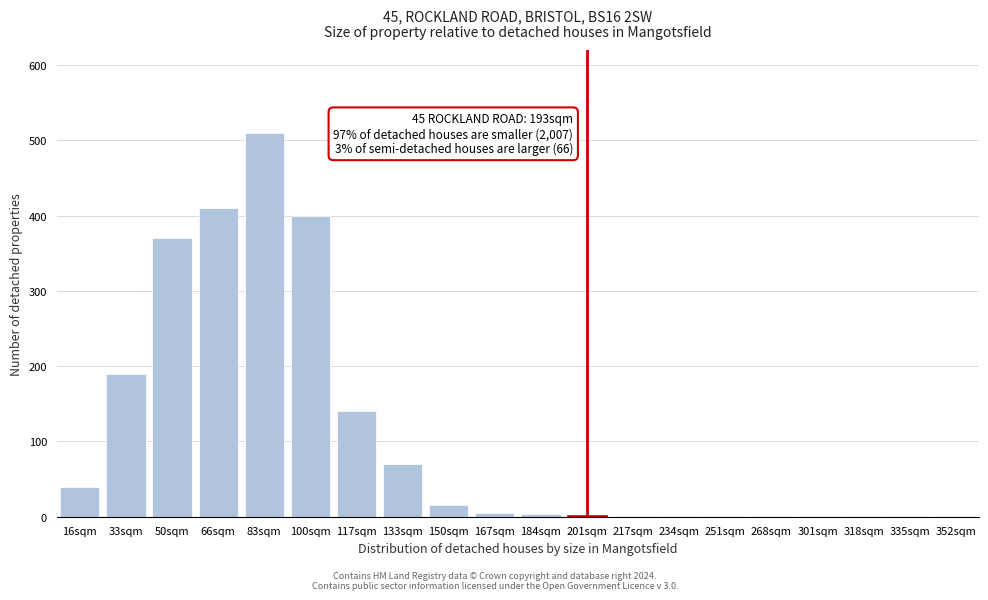

At which category does the chart reach its peak across all series?

83sqm